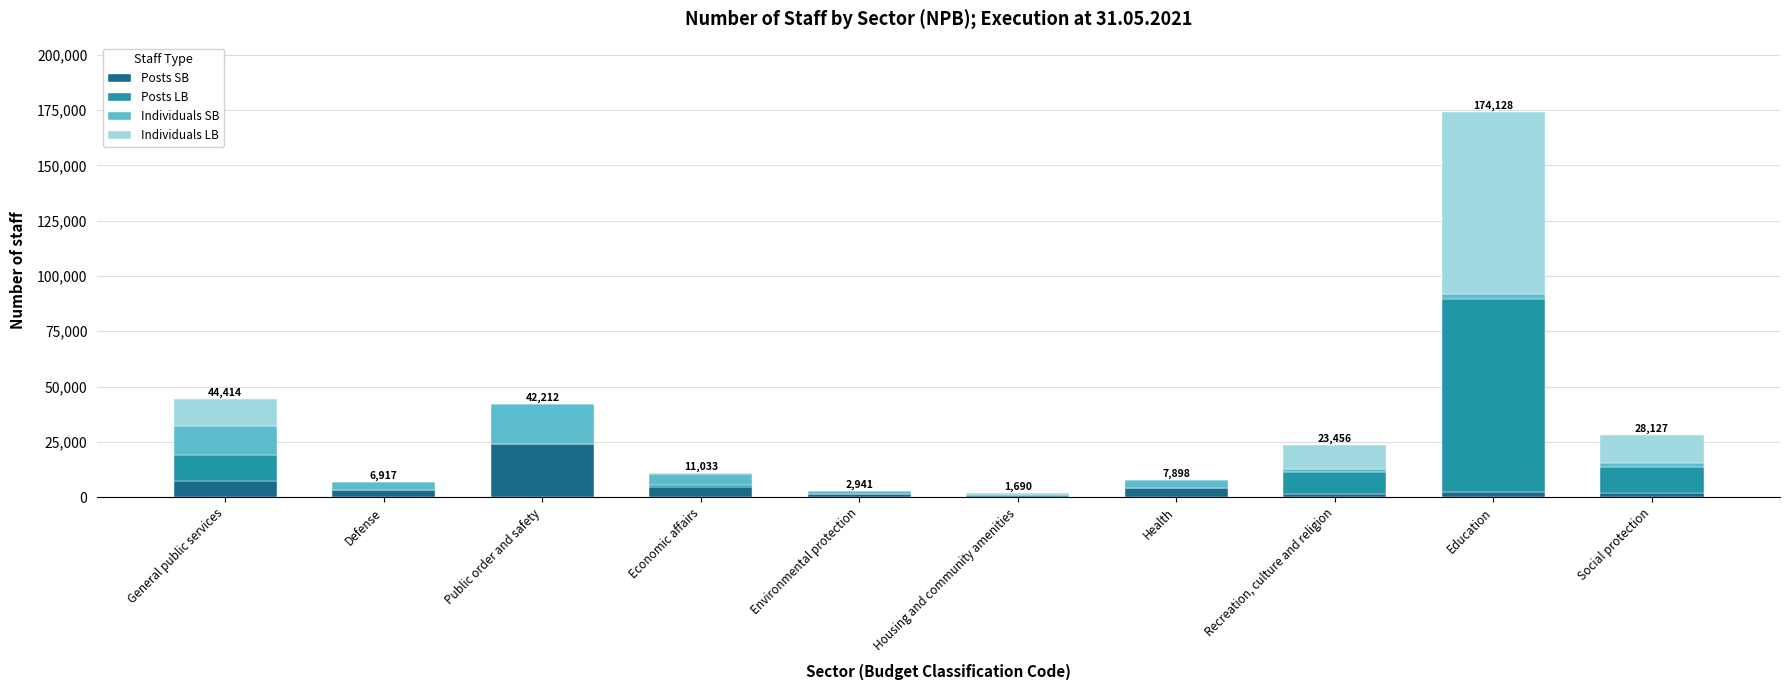

At which category is the sum across all series the highest?

Education